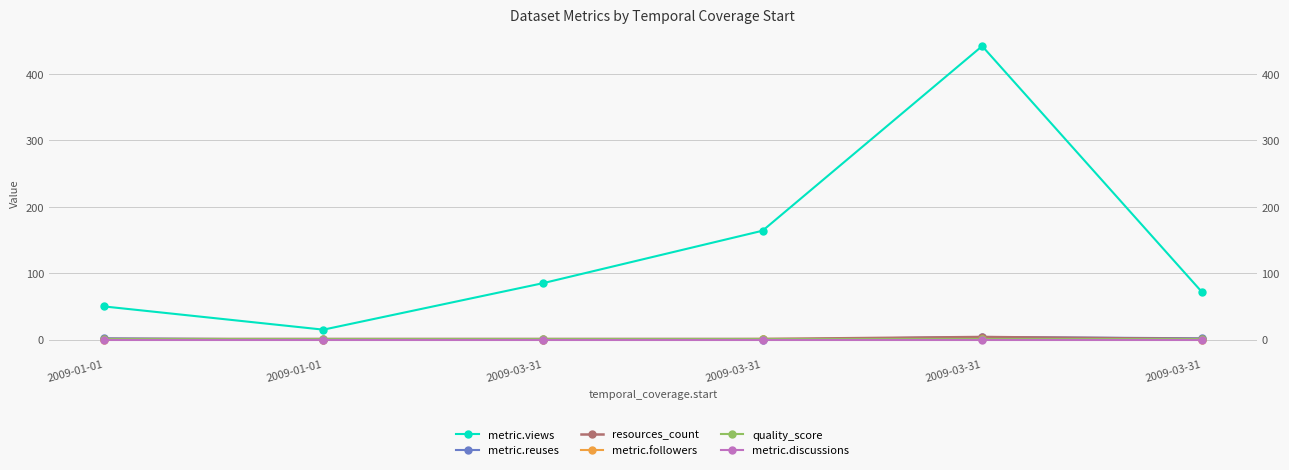

Reading left to right, extract all data points from this chart.

metric.views: 50	15	85	164	442	72
metric.reuses: 2	0	0	0	4	2
resources_count: 1	1	1	1	4	1
metric.followers: 0	0	0	1	1	0
quality_score: 1	1	1	1	1	1
metric.discussions: 0	0	0	0	0	0